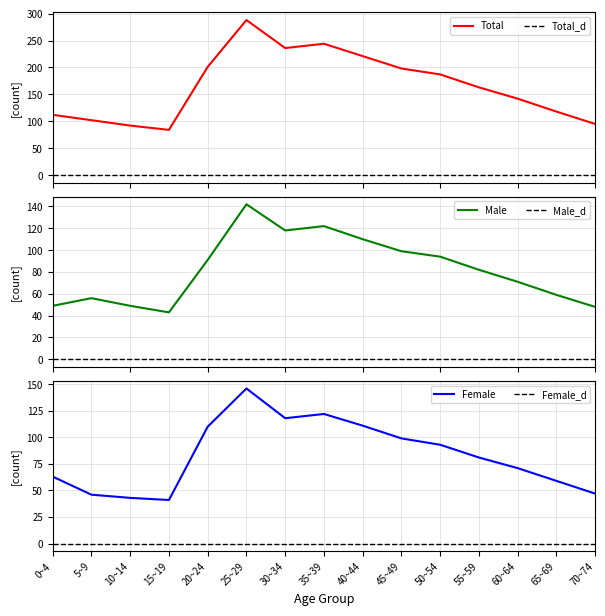

True or false: Male and Total cross at least once.

False